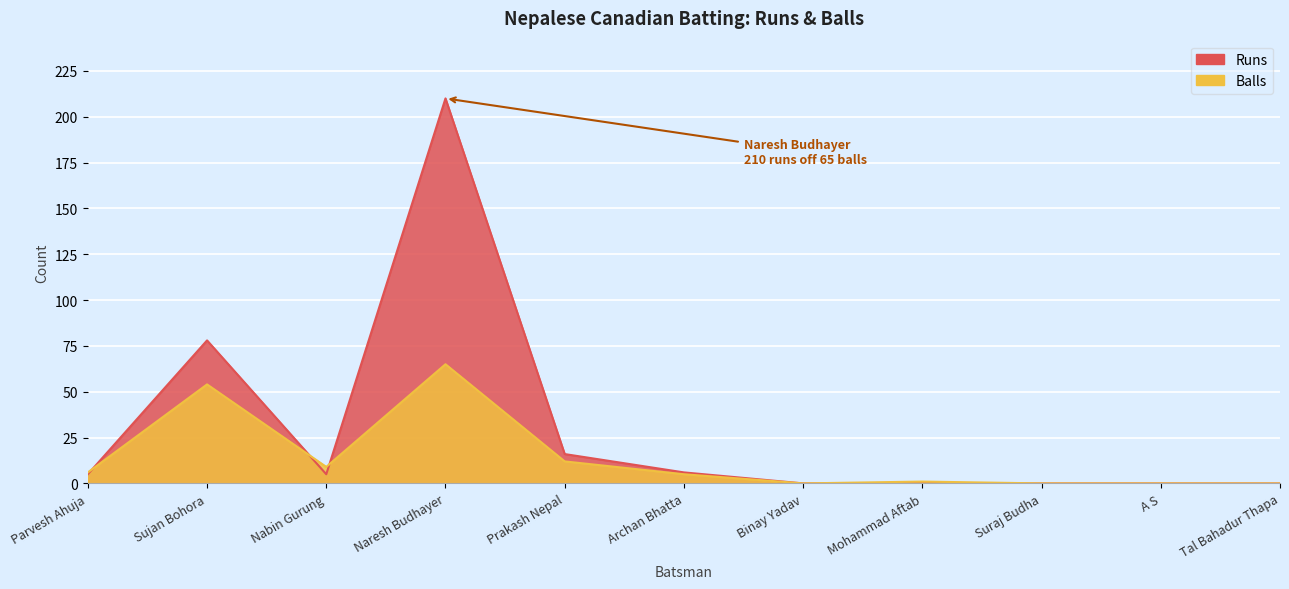

Rank the series at Naresh Budhayer from lowest to highest value.

Balls, Runs